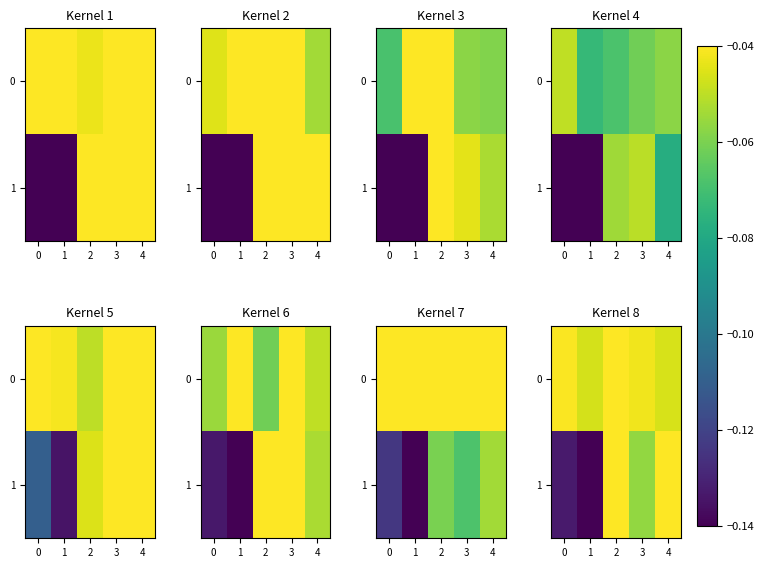

At which category does the chart reach its peak across all series?

4